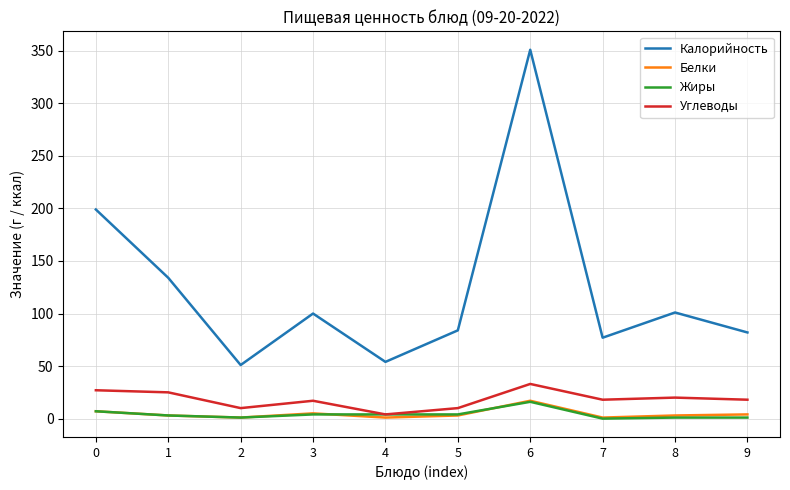

What is the maximum value shown in the chart?

351